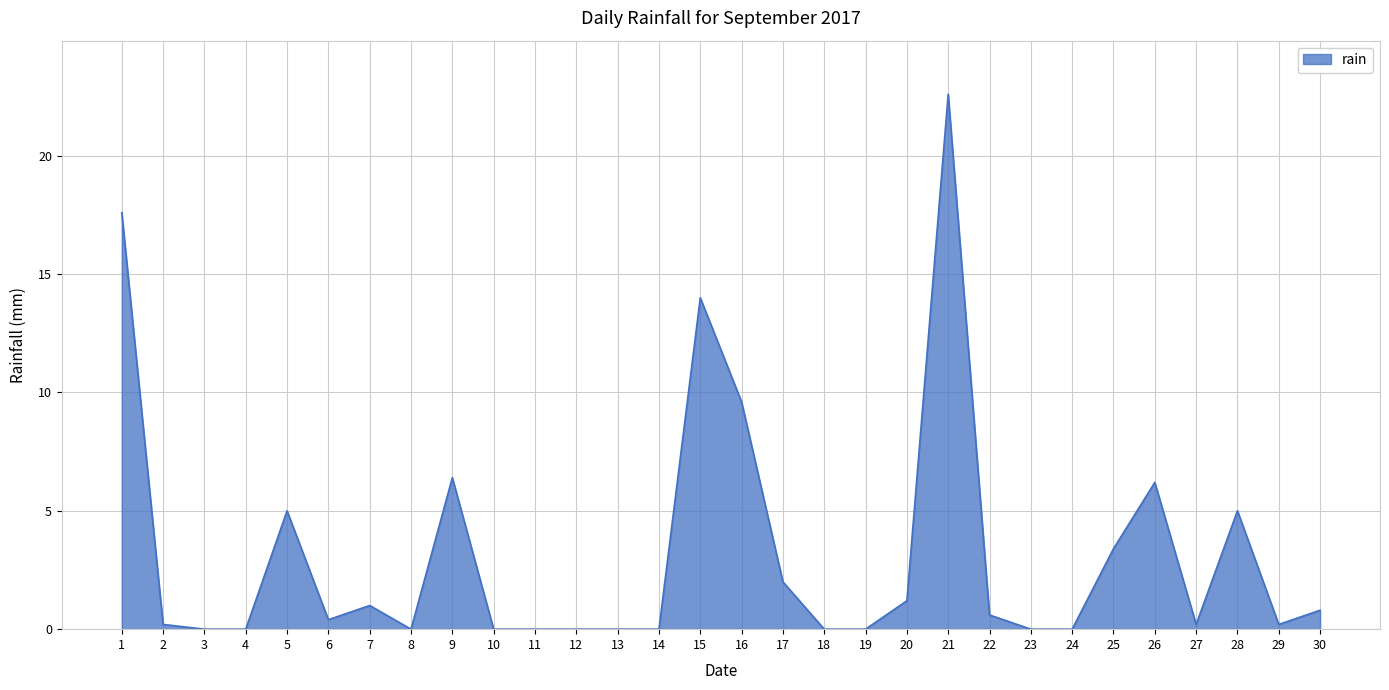

What is the change in value from 3 to 15?

+14.0